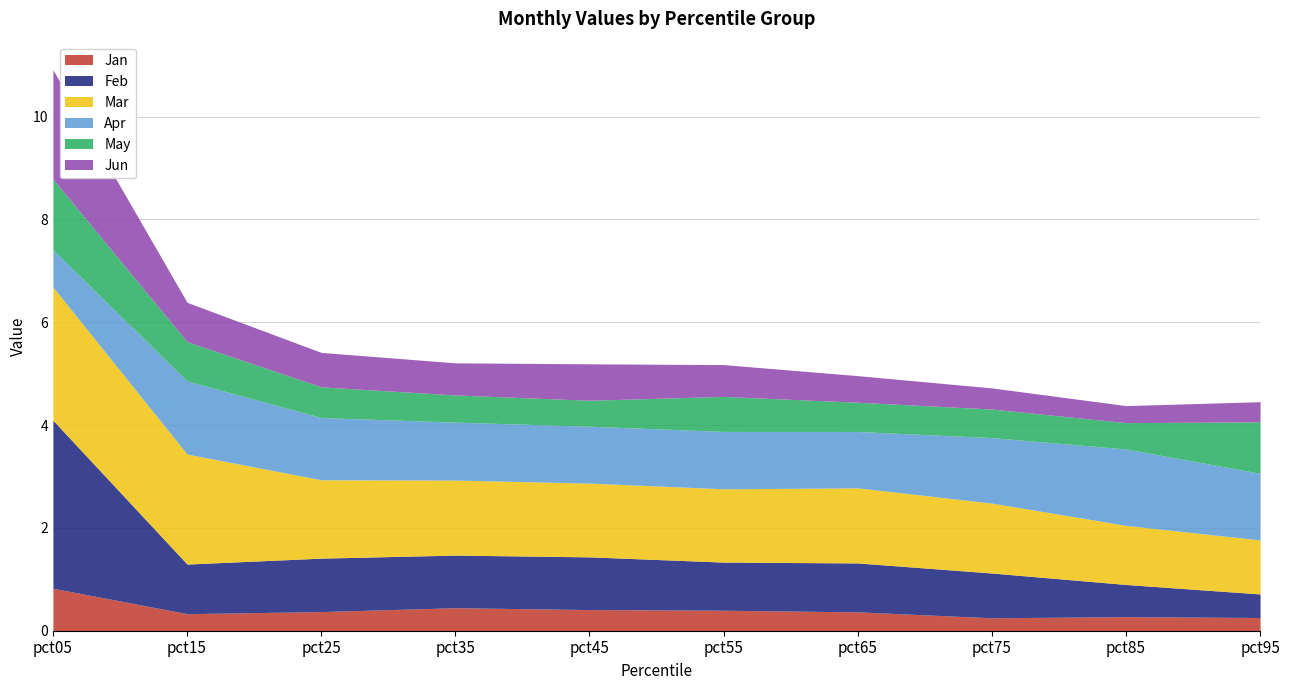

True or false: Jan has more than 2 interior local peaks.

False